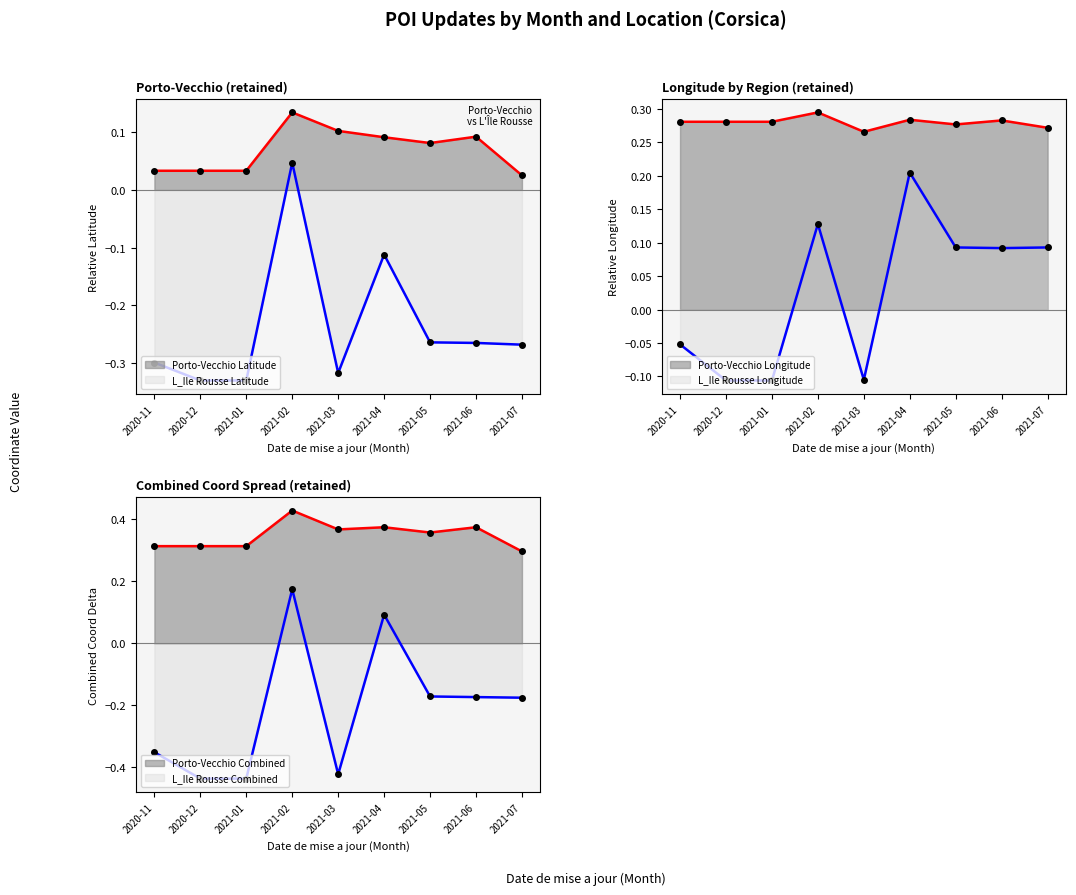

What is the maximum value for L_Ile Rousse Longitude?

0.2